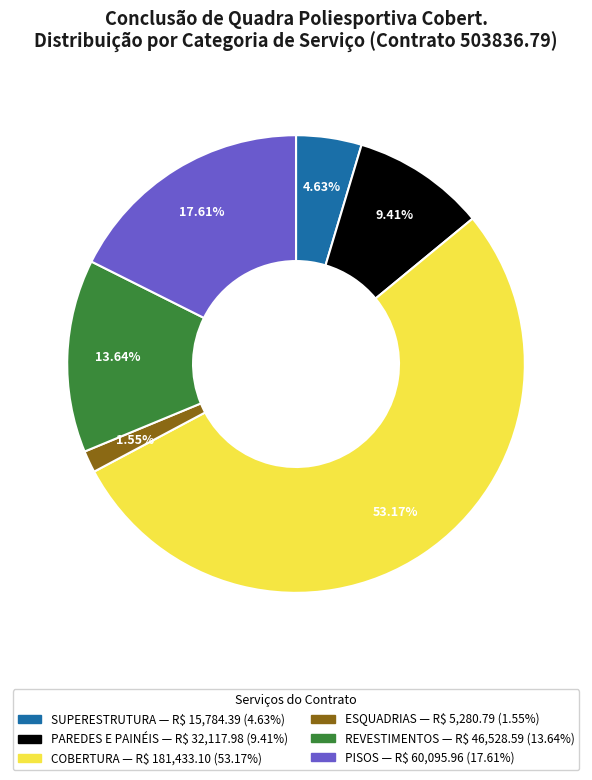

Which has a higher value, REVESTIMENTOS or COBERTURA?

COBERTURA